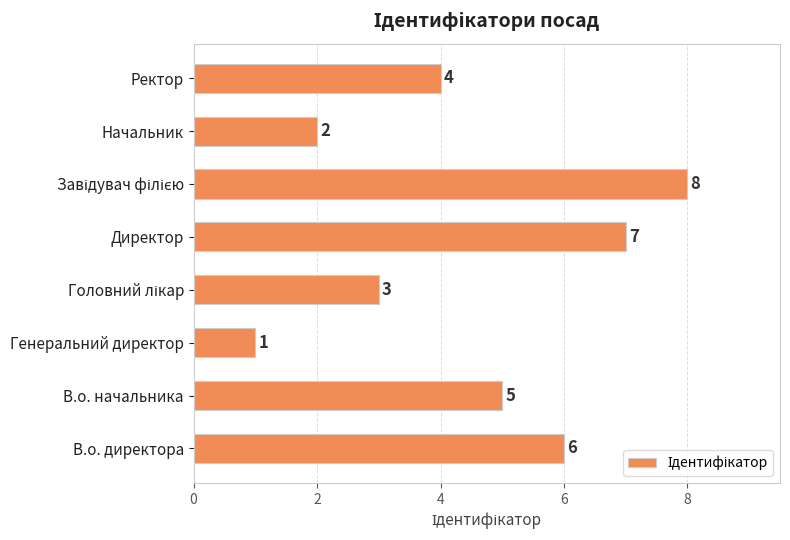

Which category has the lowest value across all series?

Генеральний директор